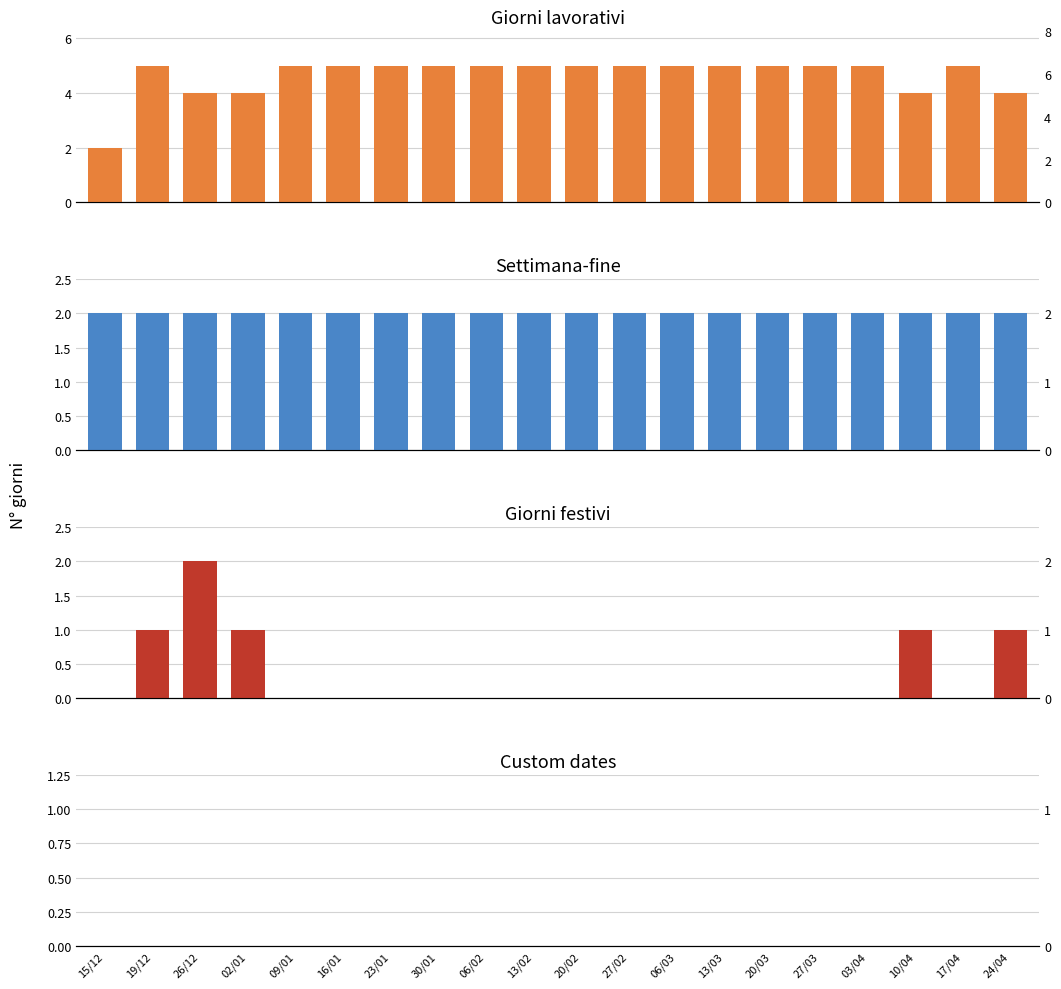

The Giorni festivi series shows 1 at 10/04. True or false?

True